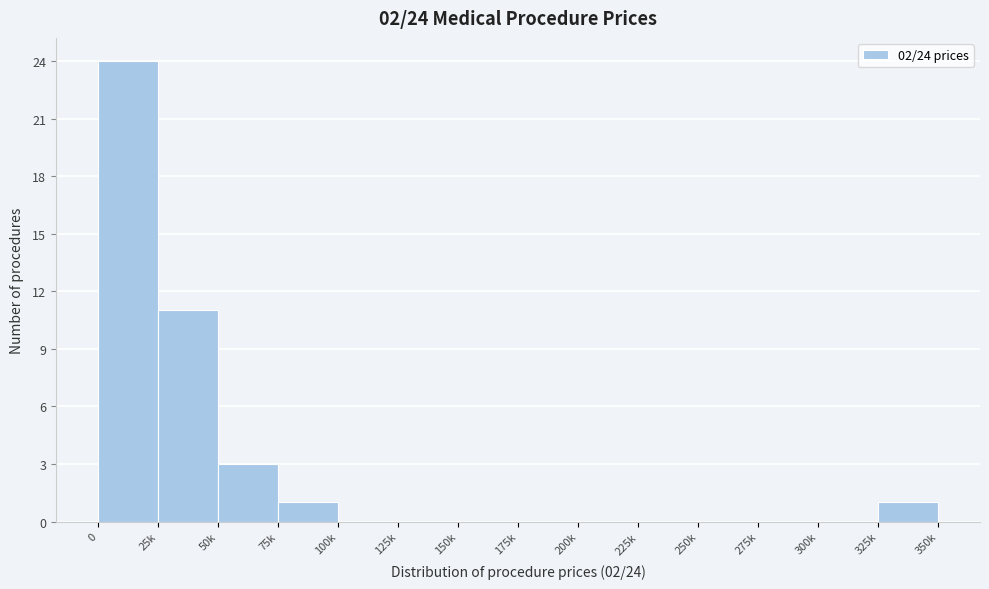

Reading left to right, list all the values displayed in this chart.

0=24	25k=11	50k=3	75k=1	100k=0	125k=0	150k=0	175k=0	200k=0	225k=0	250k=0	275k=0	300k=0	325k=1